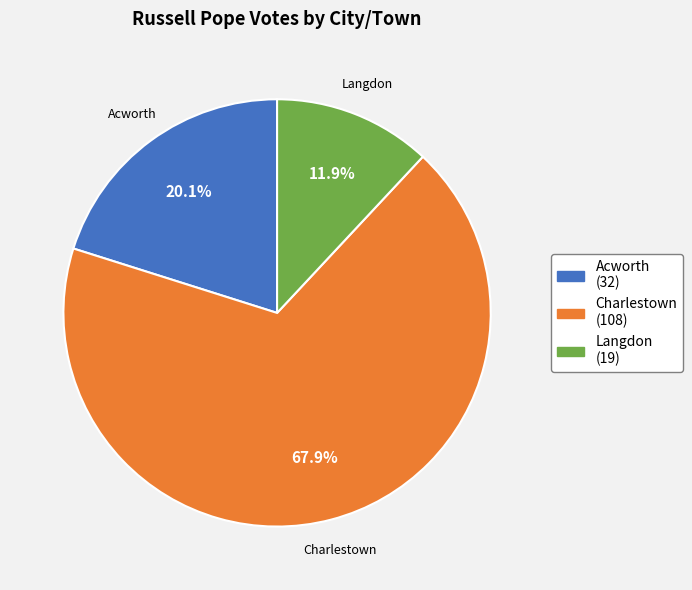

Between Acworth and Langdon, which is larger?

Acworth